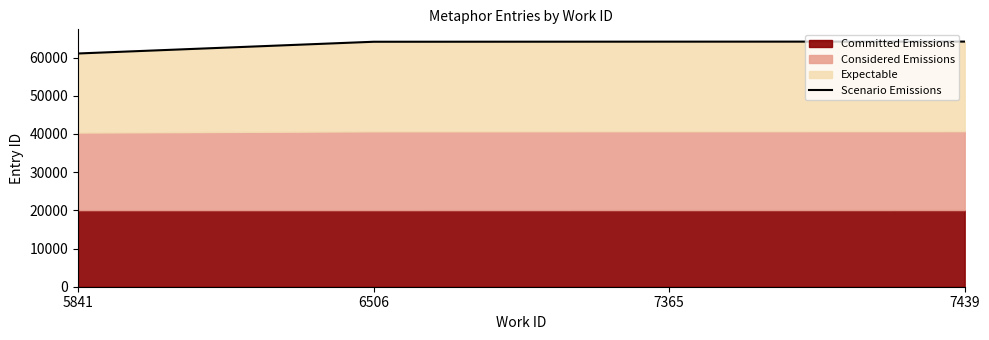

What is the sum of all values?

253534